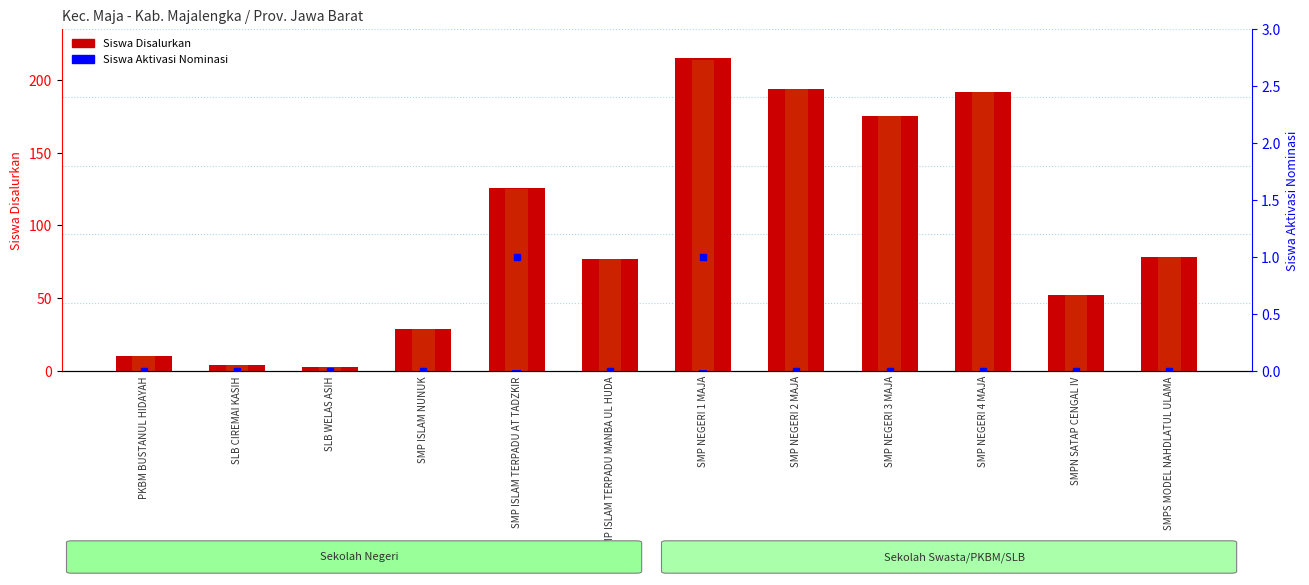

Is the value of Siswa Disalurkan at SMPN SATAP CENGAL IV greater than the value of Siswa Aktivasi Nominasi at PKBM BUSTANUL HIDAYAH?

Yes